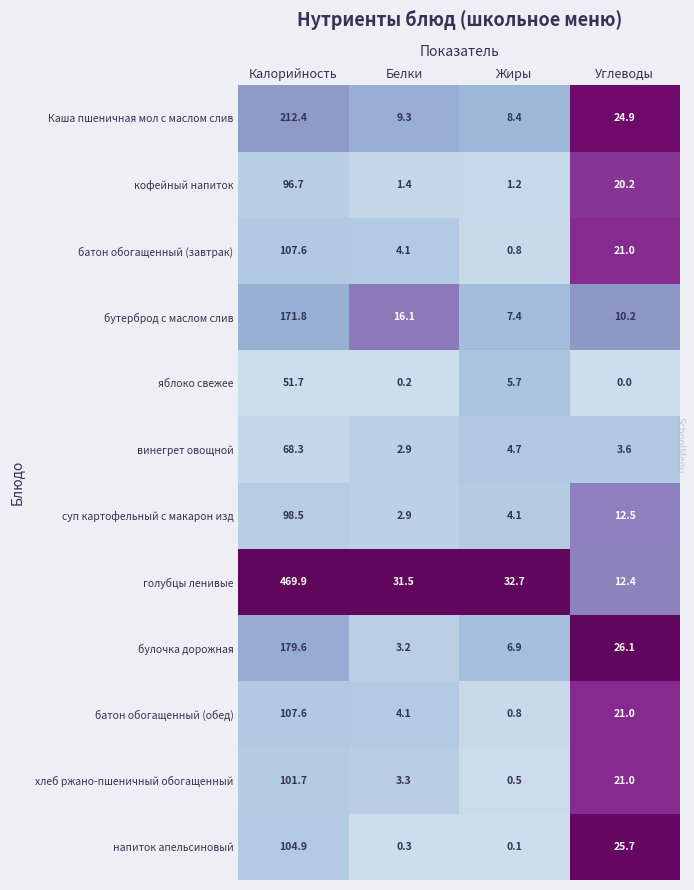

Reading left to right, transcribe all the data shown in this chart.

Каша пшеничная мол с маслом слив: 0=212.4	1=9.3	2=8.4	3=24.9
кофейный напиток: 0=96.7	1=1.4	2=1.2	3=20.2
батон обогащенный (завтрак): 0=107.6	1=4.1	2=0.8	3=21.0
бутерброд с маслом слив: 0=171.8	1=16.1	2=7.4	3=10.2
яблоко свежее: 0=51.7	1=0.2	2=5.7	3=0.0
винегрет овощной: 0=68.3	1=2.9	2=4.7	3=3.6
суп картофельный с макарон изд: 0=98.5	1=2.9	2=4.1	3=12.5
голубцы ленивые: 0=469.9	1=31.5	2=32.7	3=12.4
булочка дорожная: 0=179.6	1=3.2	2=6.9	3=26.1
батон обогащенный (обед): 0=107.6	1=4.1	2=0.8	3=21.0
хлеб ржано-пшеничный обогащенный: 0=101.7	1=3.3	2=0.5	3=21.0
напиток апельсиновый: 0=104.9	1=0.3	2=0.1	3=25.7